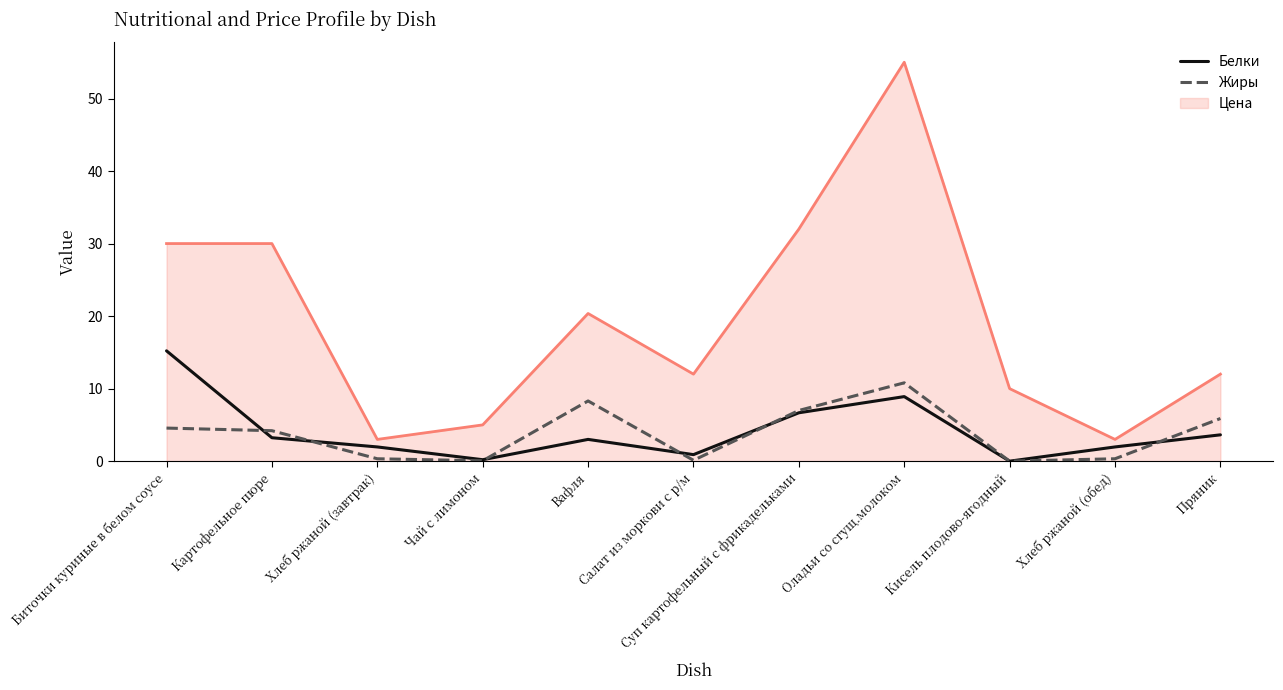

The value of Цена at Хлеб ржаной (завтрак) is 3.0. True or false?

True